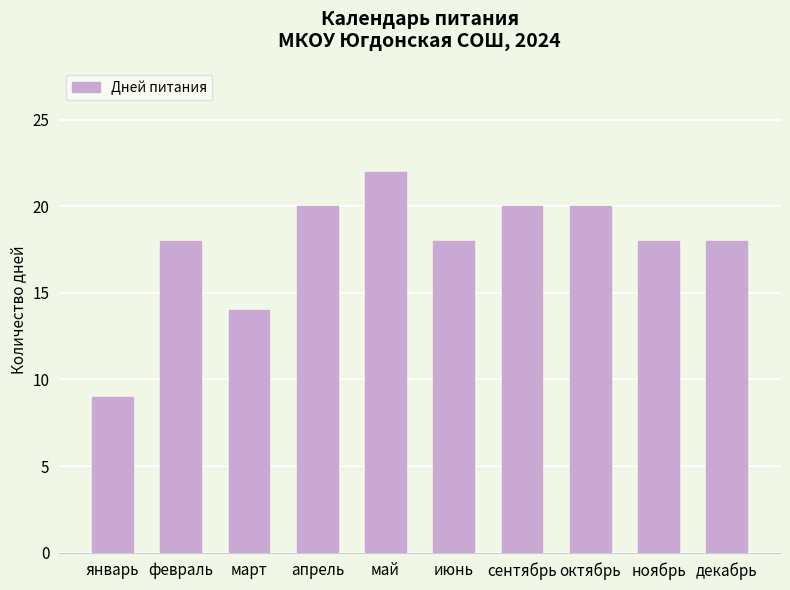

Count the number of data series in this chart.

1